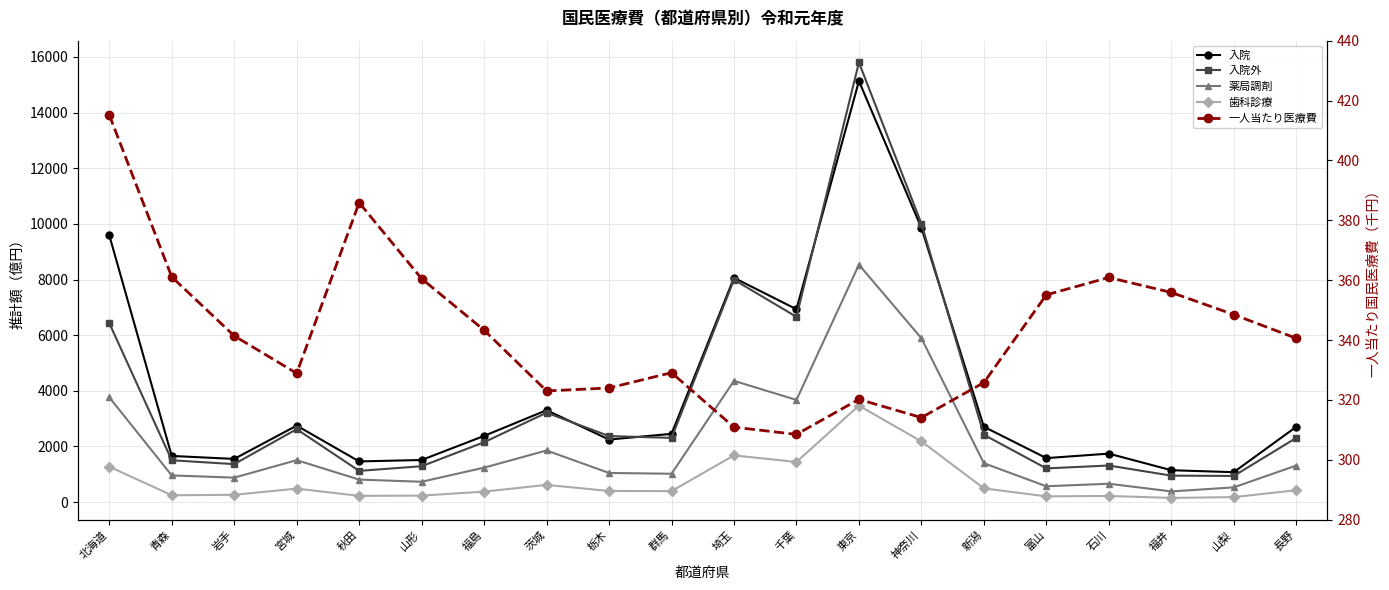

What is the greatest value displayed?

15803.0